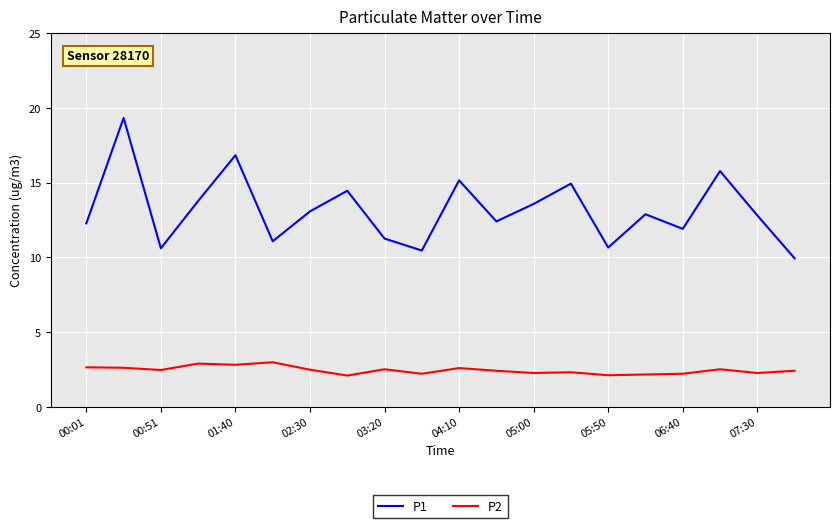

Which series has the largest total across all categories?

P1